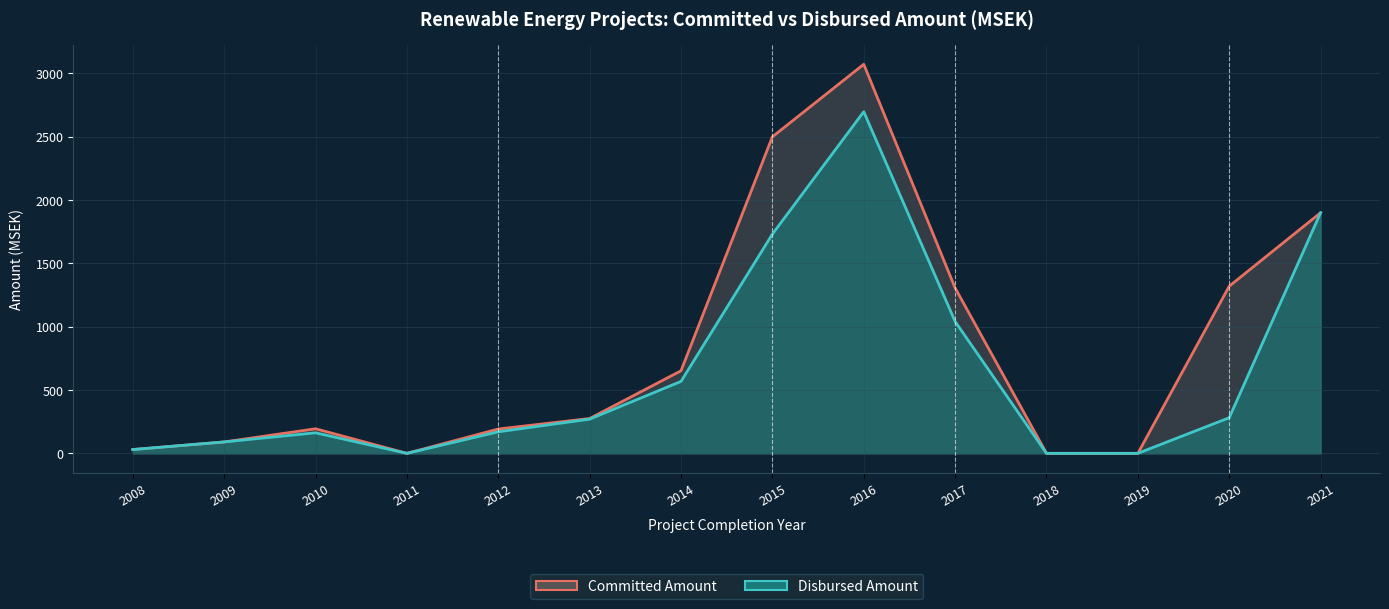

Reading left to right, list all the values displayed in this chart.

Committed Amount Line: 30.0	90.0	194.0	0.0	192.0	275.0	652.0	2499.7	3072.4	1306.0	0.0	0.0	1320.0	1900.0
Disbursed Amount Line: 30.0	90.0	162.2	0.0	170.0	270.0	568.0	1731.2	2698.0	1041.0	0.0	0.0	281.0	1900.0